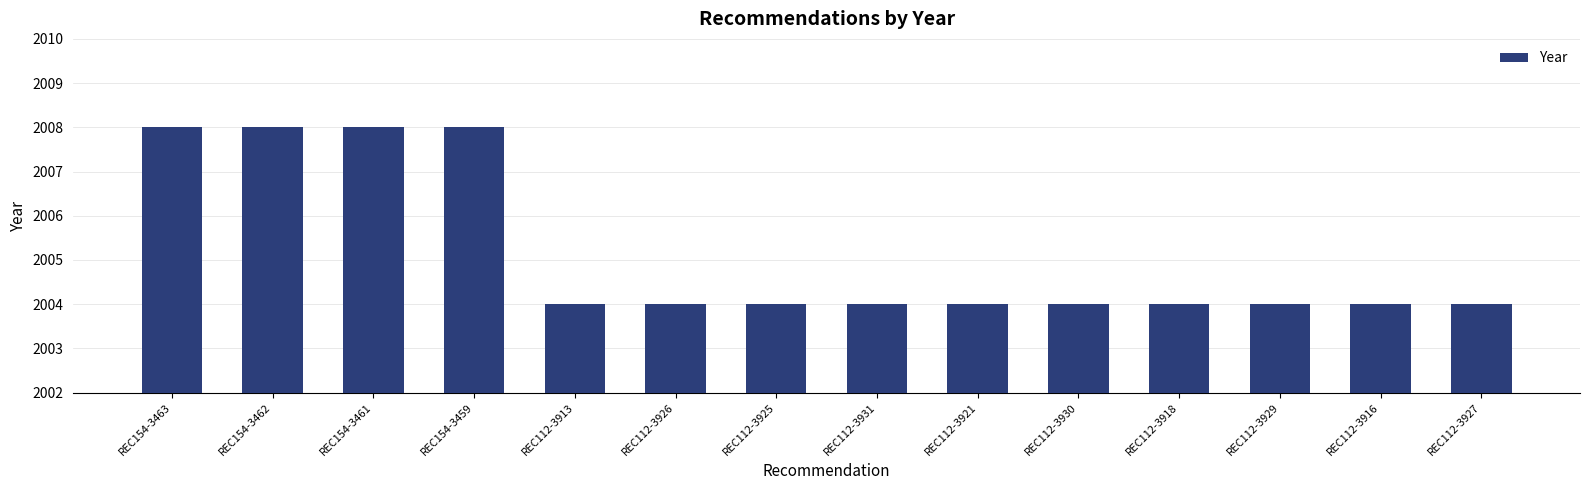

What is the average value?

2005